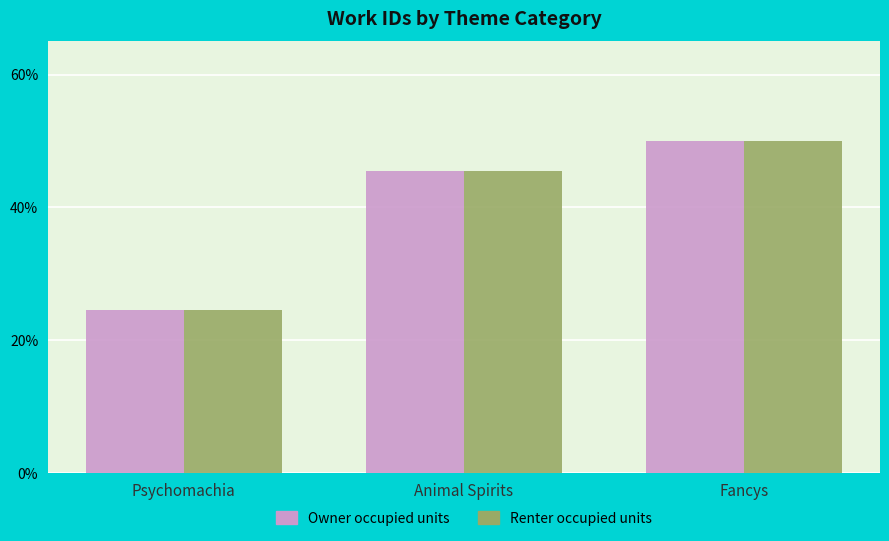

Rank the categories by Renter occupied units value from lowest to highest.

Psychomachia, Animal Spirits, Fancys